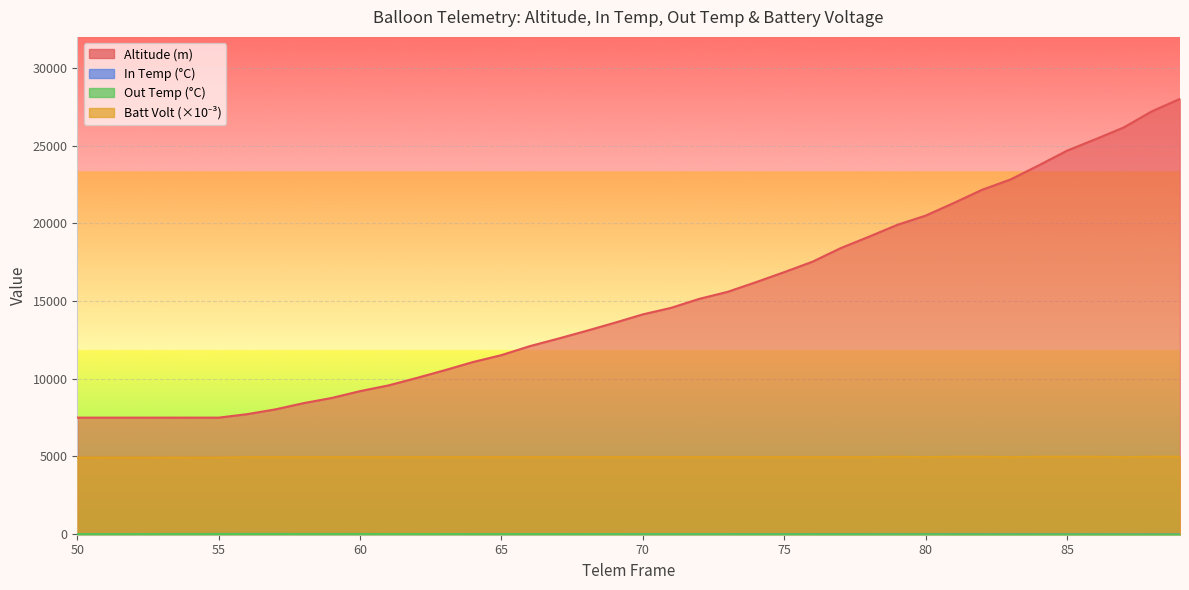

At 50, list the series in order from largest to smallest.

Altitude, Batt Volt, In Temp, Out Temp